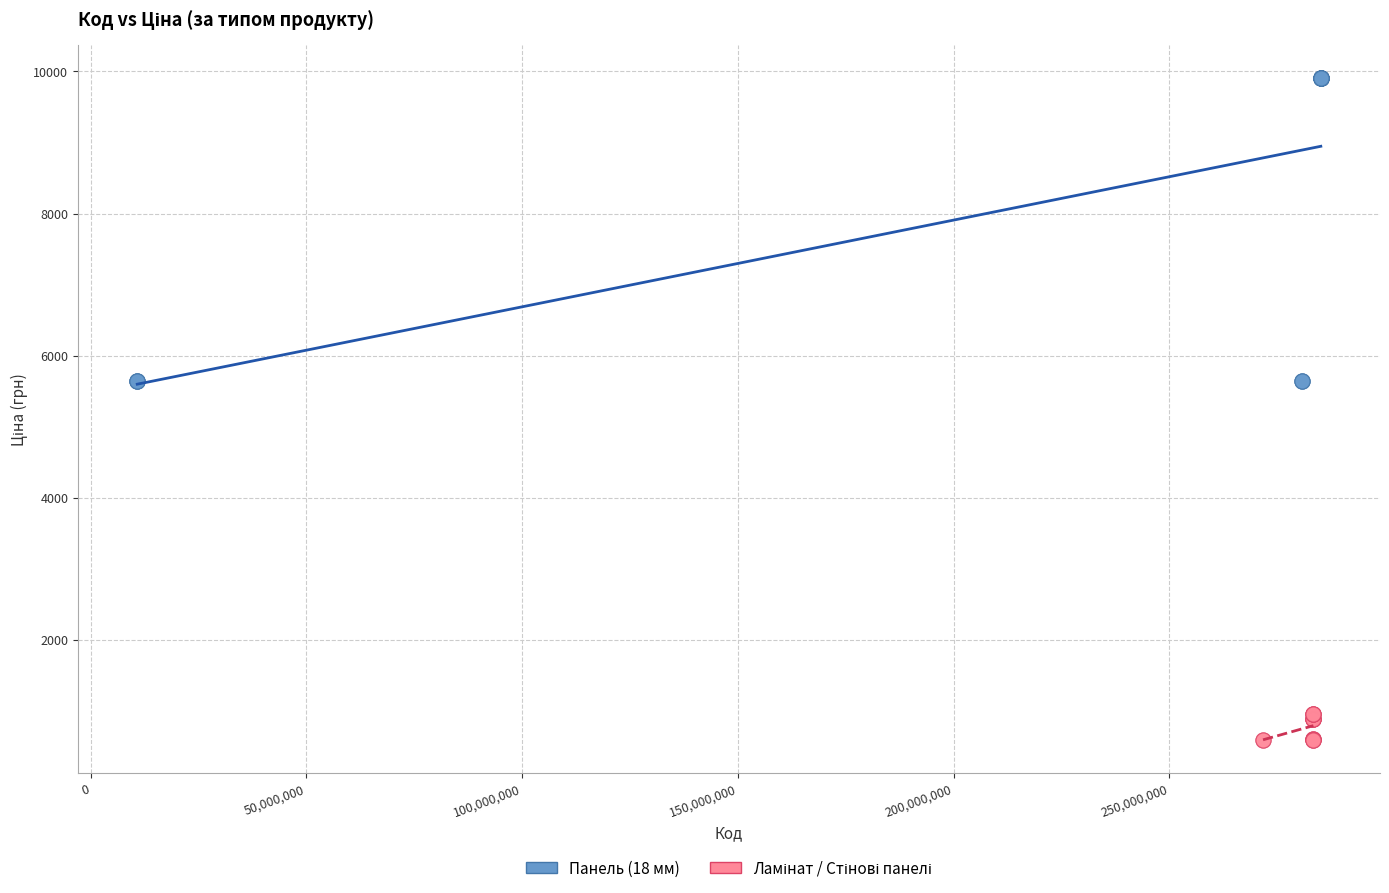

Which series has the widest spread of Y values?

Панель (18 мм)